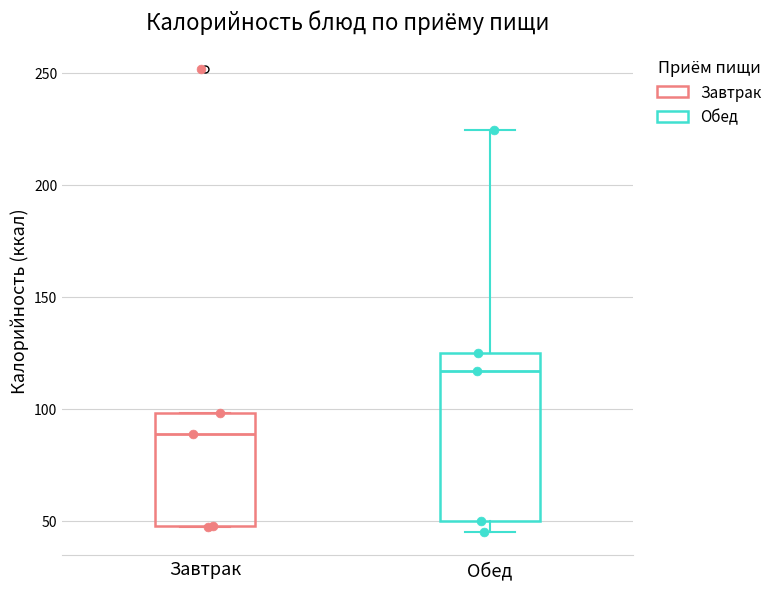

Which box's median line is the highest?

Обед